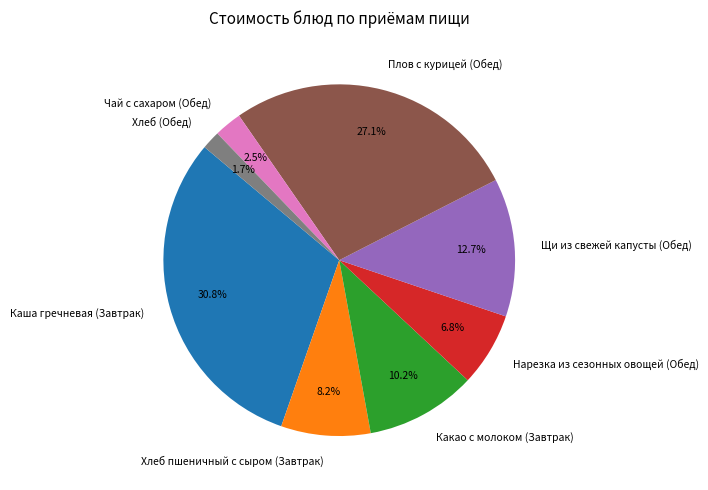

What is the ratio of the value at Чай с сахаром (Обед) to the value at Каша гречневая (Завтрак)?

0.1